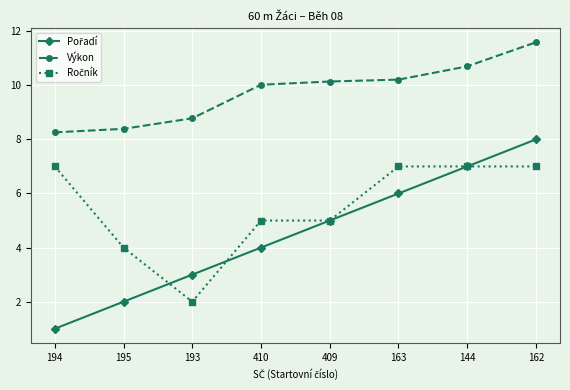

True or false: Výkon has more than 1 points higher than both neighbors.

False